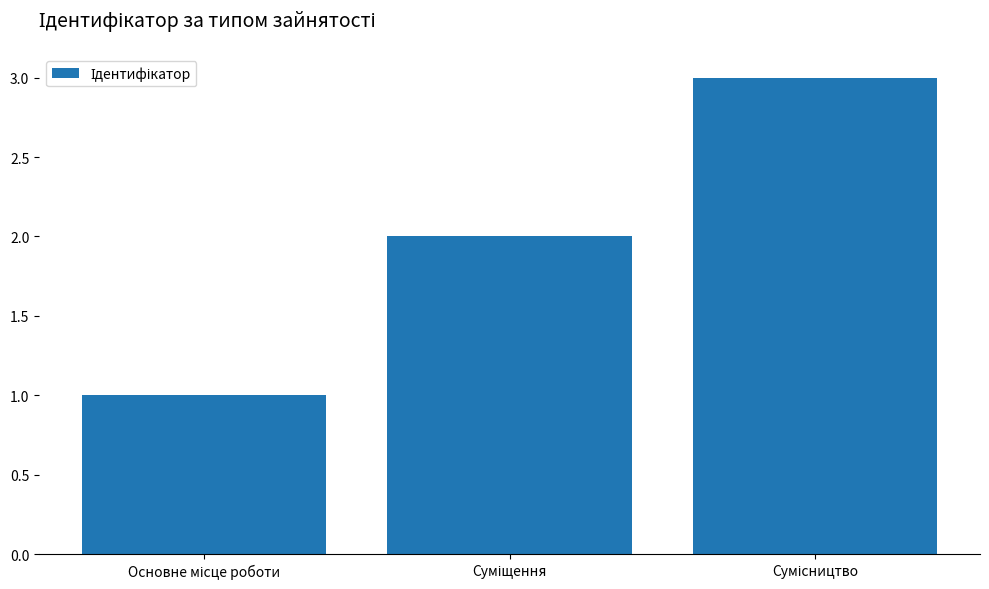

Does the chart contain any negative values?

No